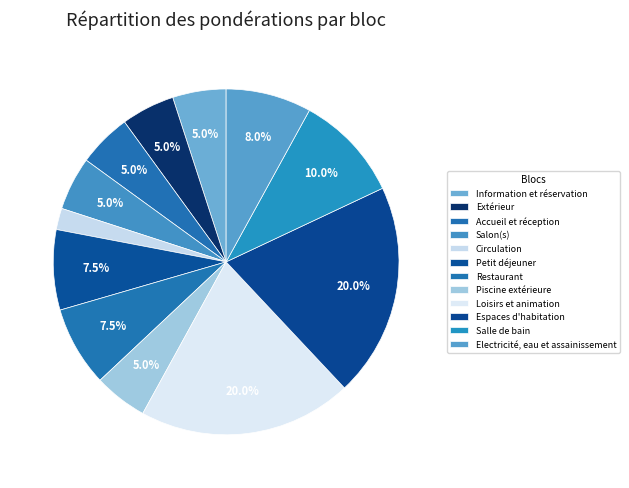

True or false: Restaurant accounts for 8% of the total.

True